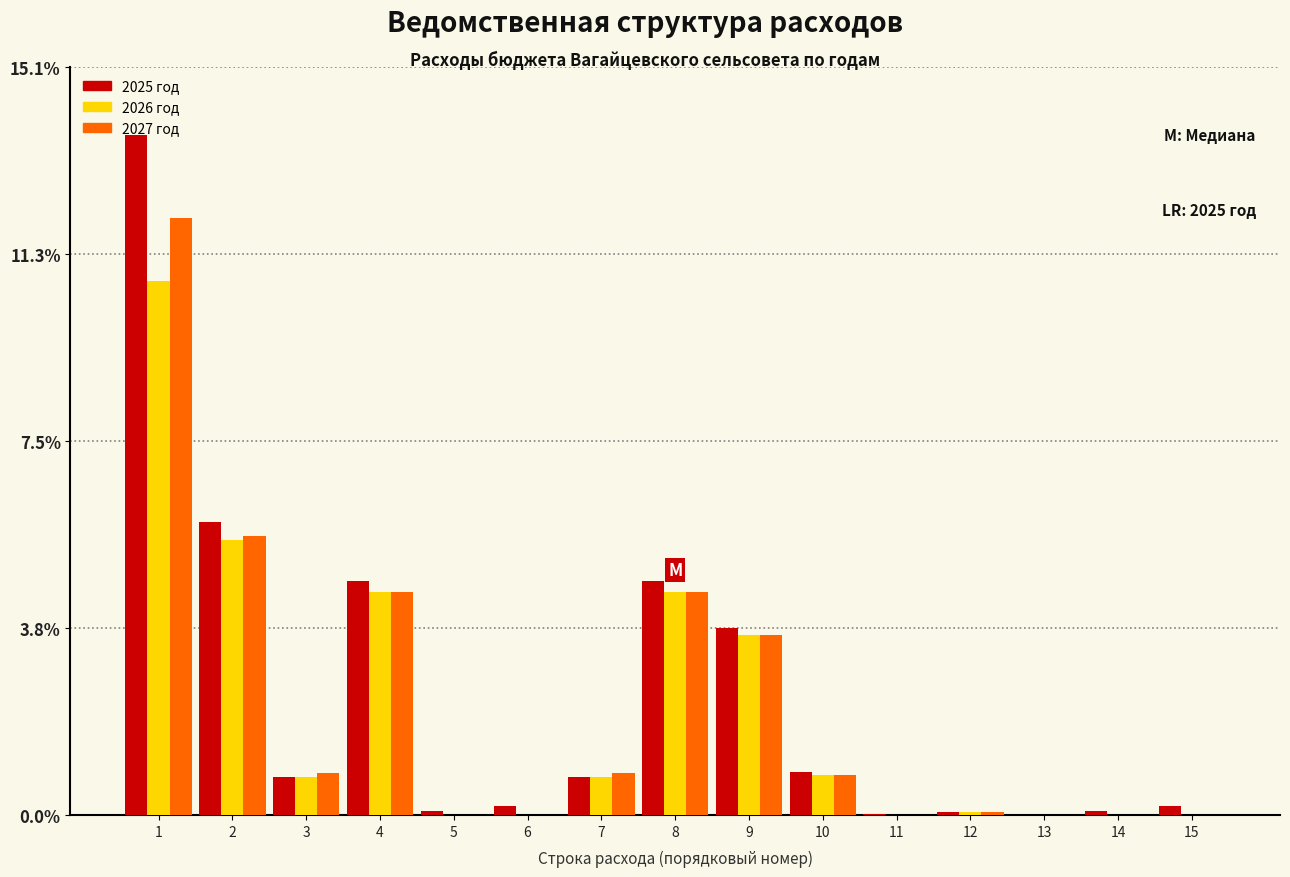

What is the approximate value of 2027 год at 10?

0.8